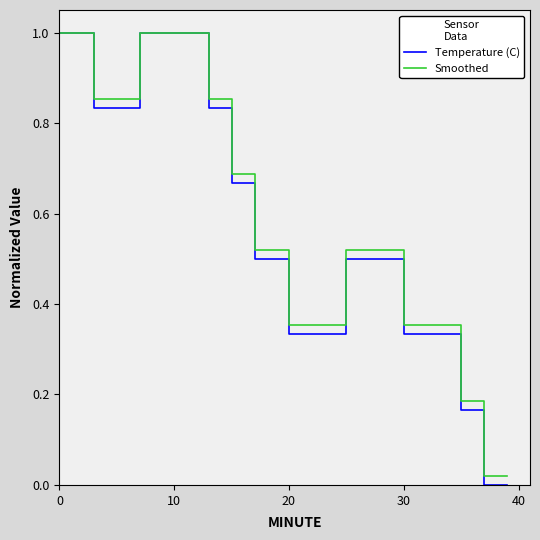

Which series has the largest total across all categories?

Smoothed